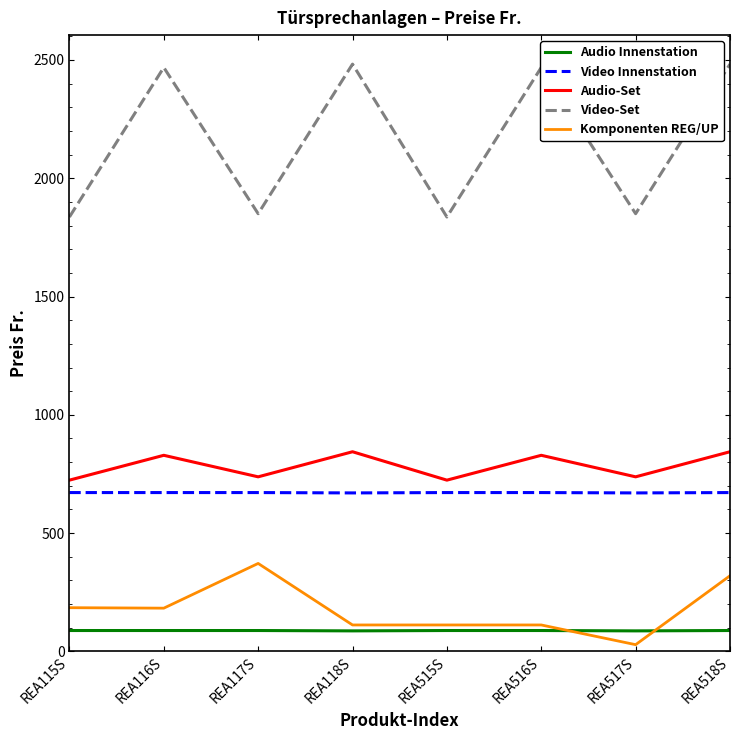

What is the sum of the Komponenten REG/UP values at REA515S and REA118S?

224.0